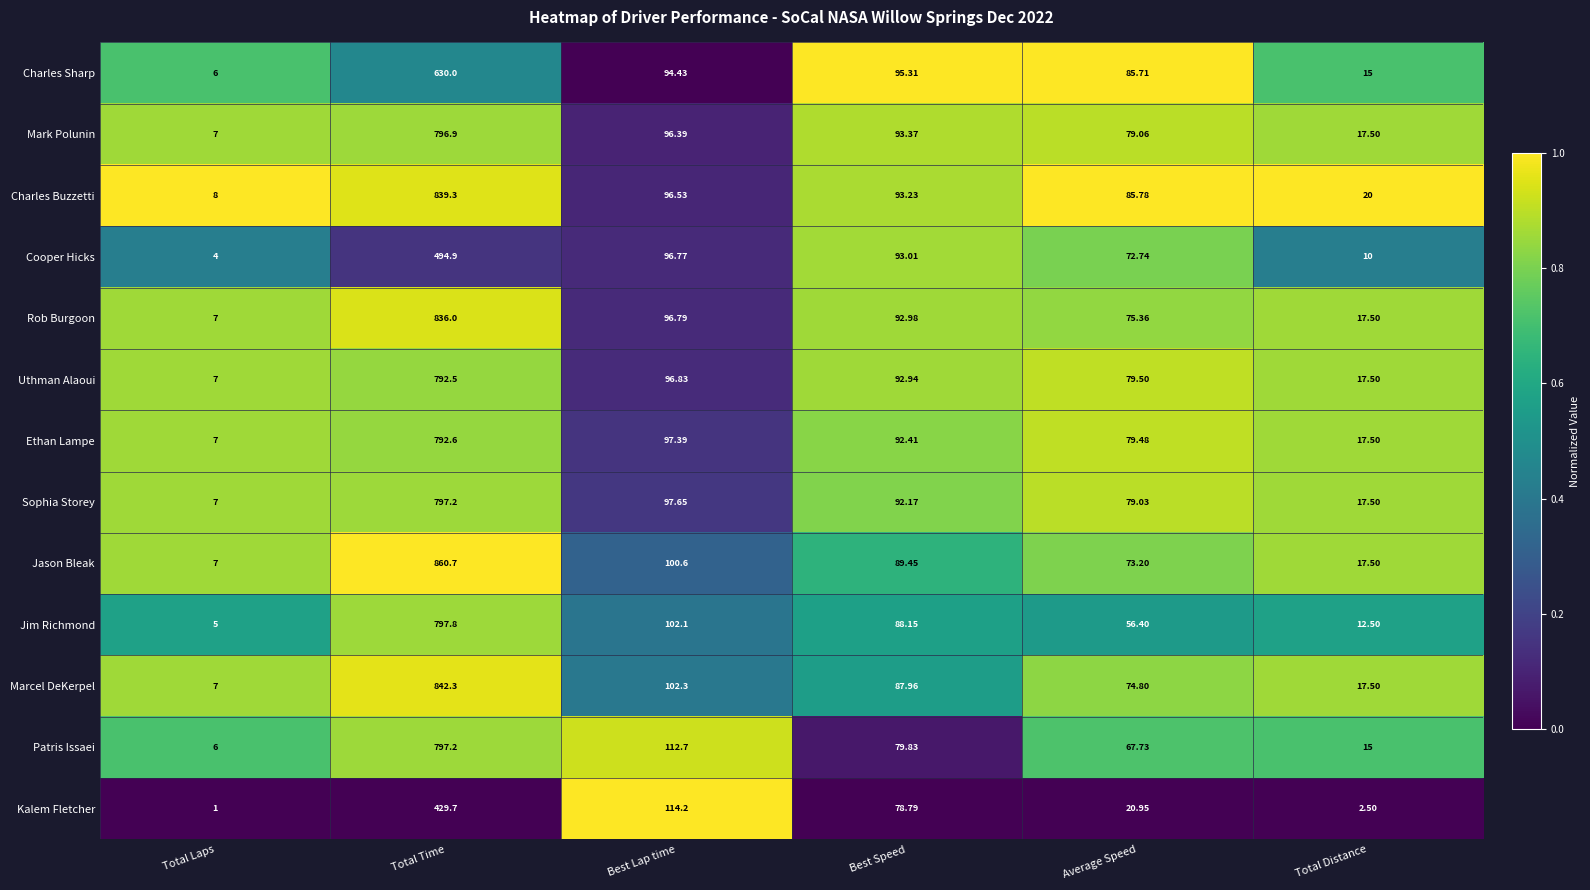

Is the value of Ethan Lampe at Best Speed greater than the value of Patris Issaei at Best Lap time?

No